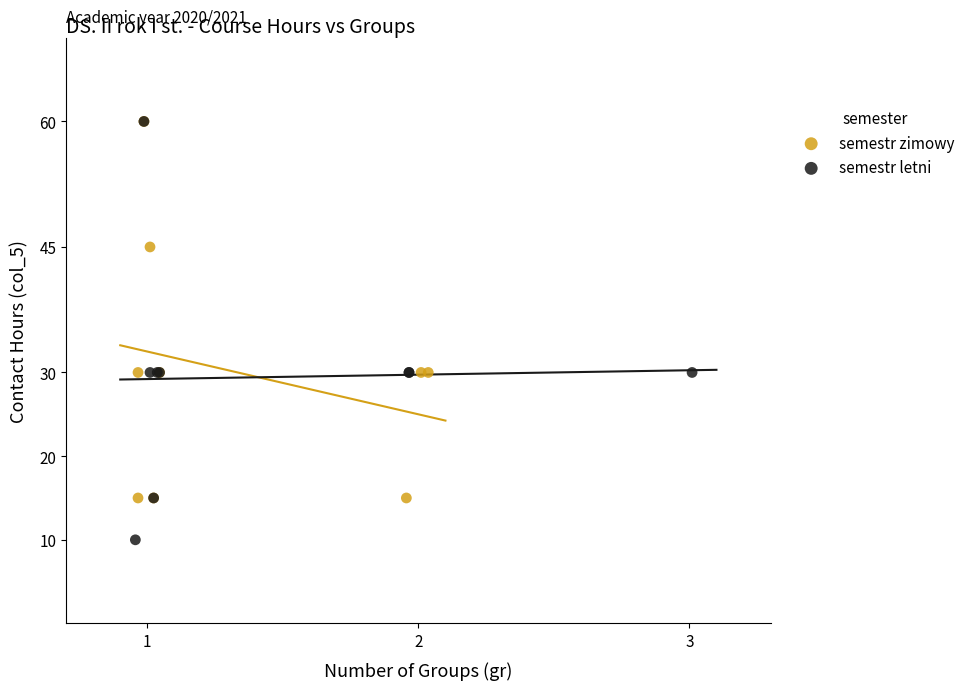

Which series contains the lowest Y value?

semestr letni